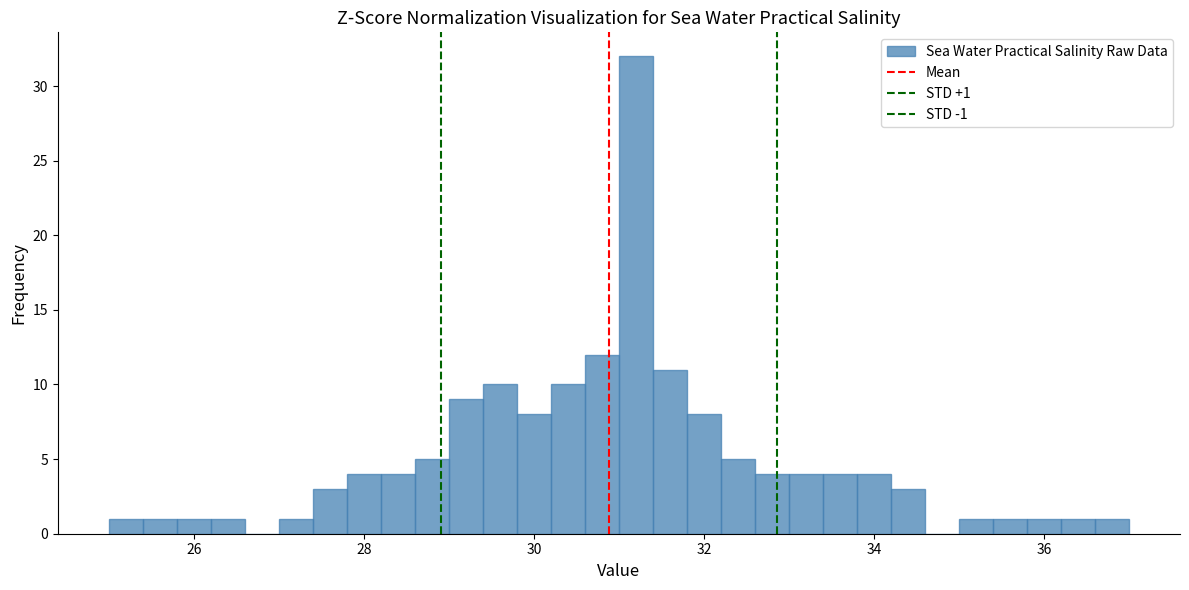

Around what value on the x-axis is the tallest bar? Give the approximate position of its centre, as read against the axis.

31.2